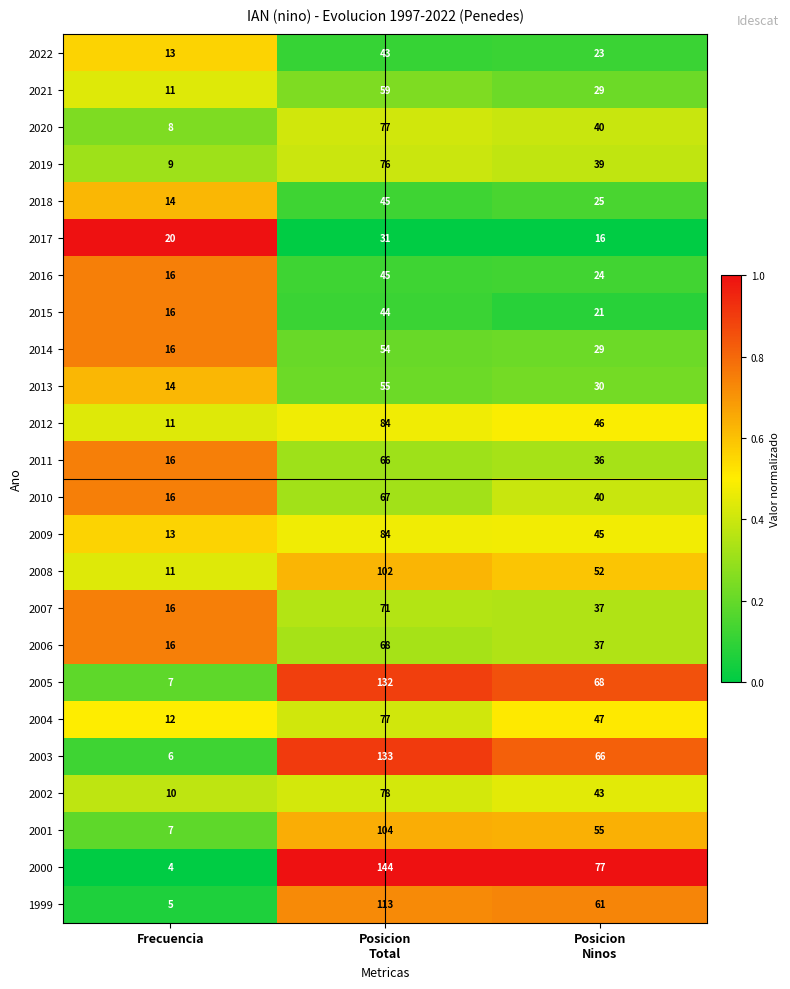

Which series changed the most between Frecuencia and Posicion
Total?

2000